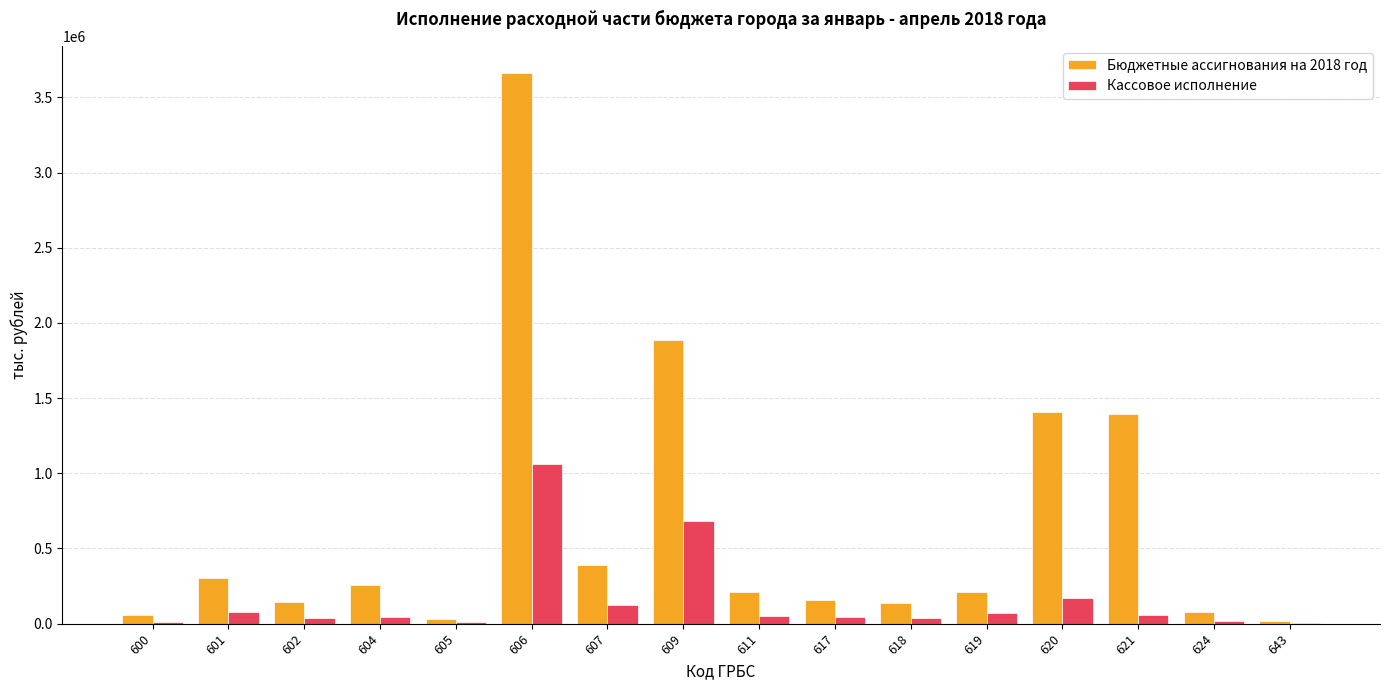

What is the sum of all Кассовое исполнение values?

2507115